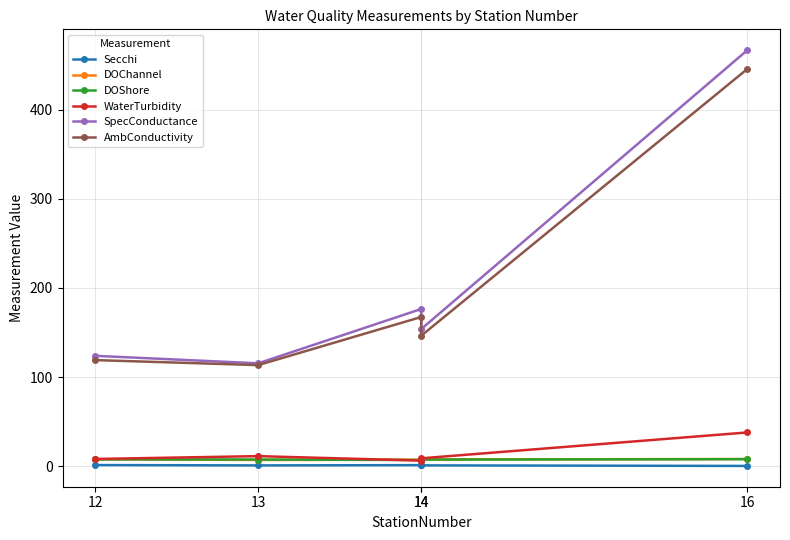

True or false: WaterTurbidity and SpecConductance cross at least once.

False